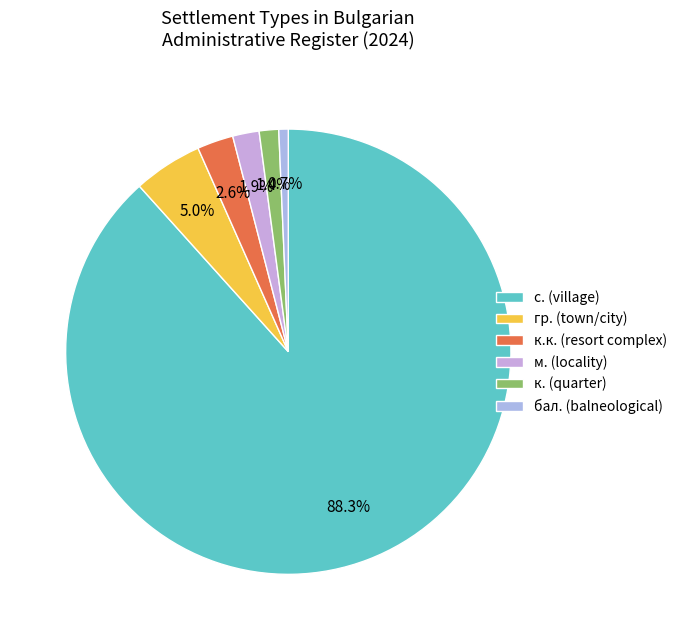

Is there any slice that represents more than half of the pie?

Yes